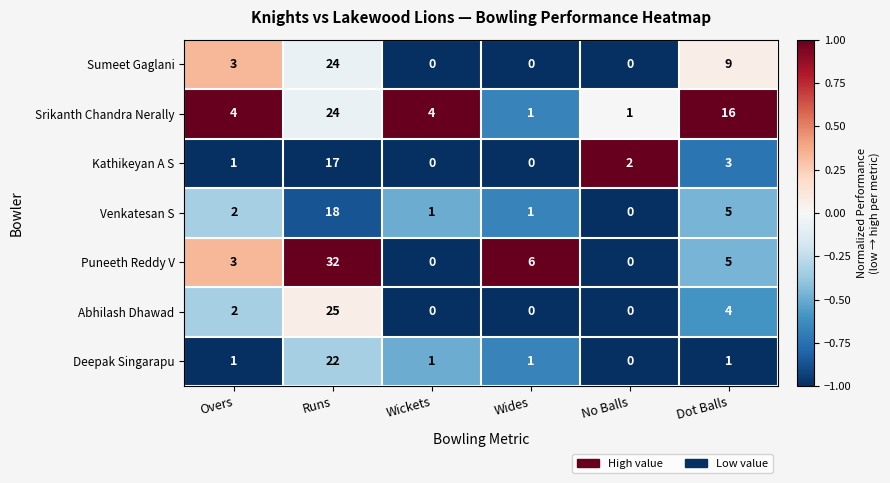

What is the average value of the Puneeth Reddy V series?

8